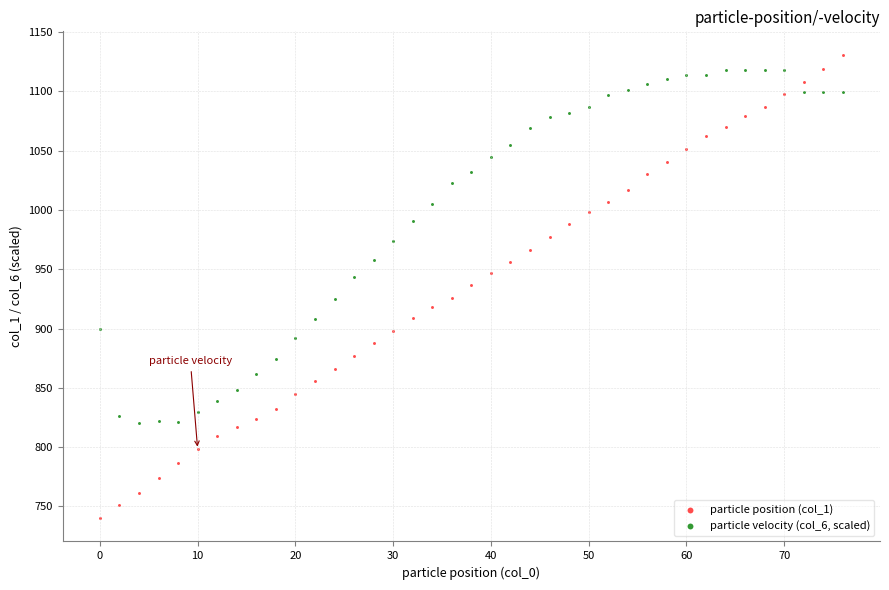

Which series reaches the minimum Y coordinate?

particle position (col_1)